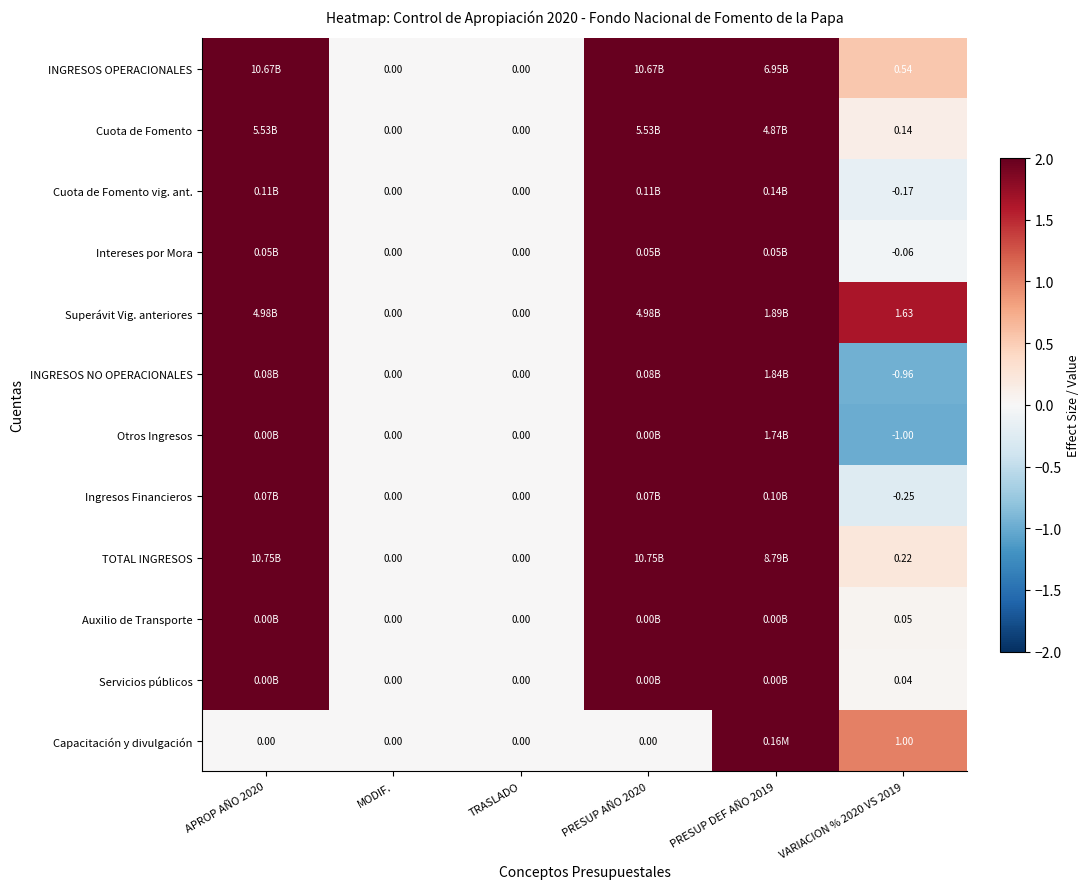

Is it true that Intereses por Mora equals 0.0 at MODIF.?

True